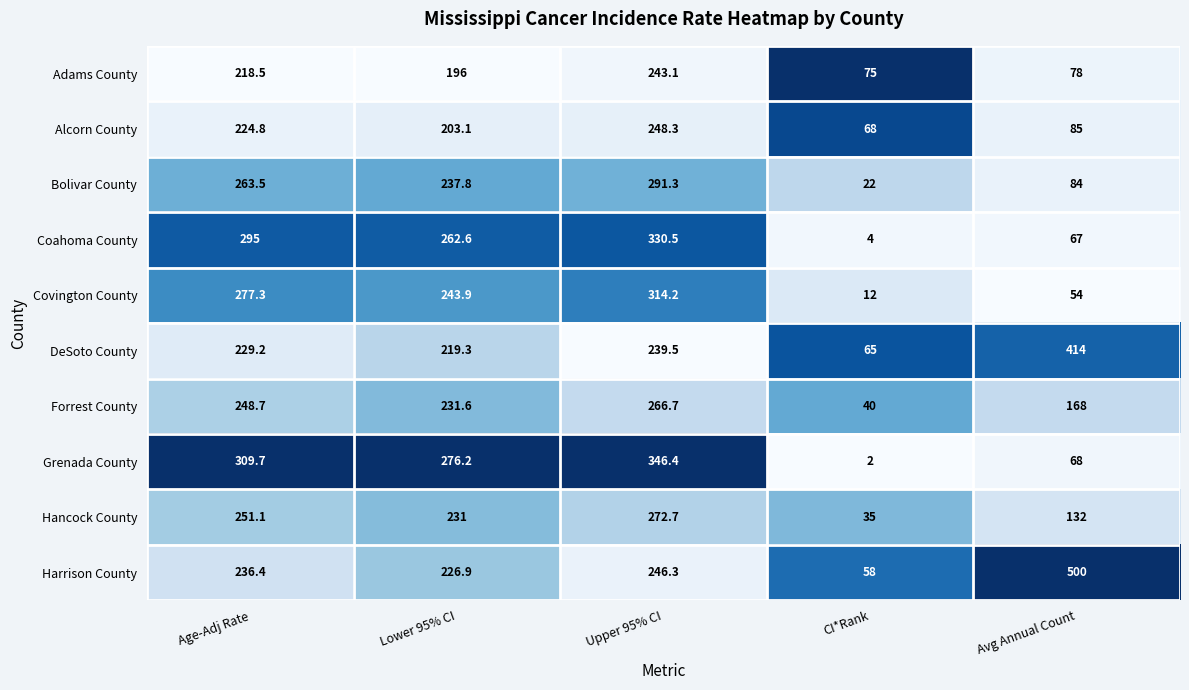

What is the spread (max minus min) of values at Age-Adj Rate?

91.2